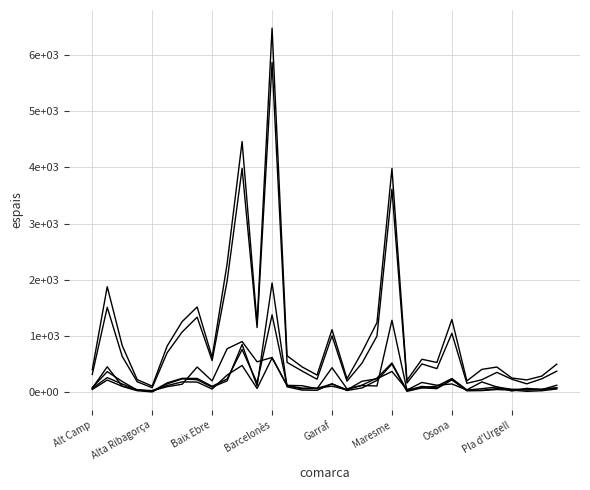

Does the chart display data point markers on the line(s)?

No